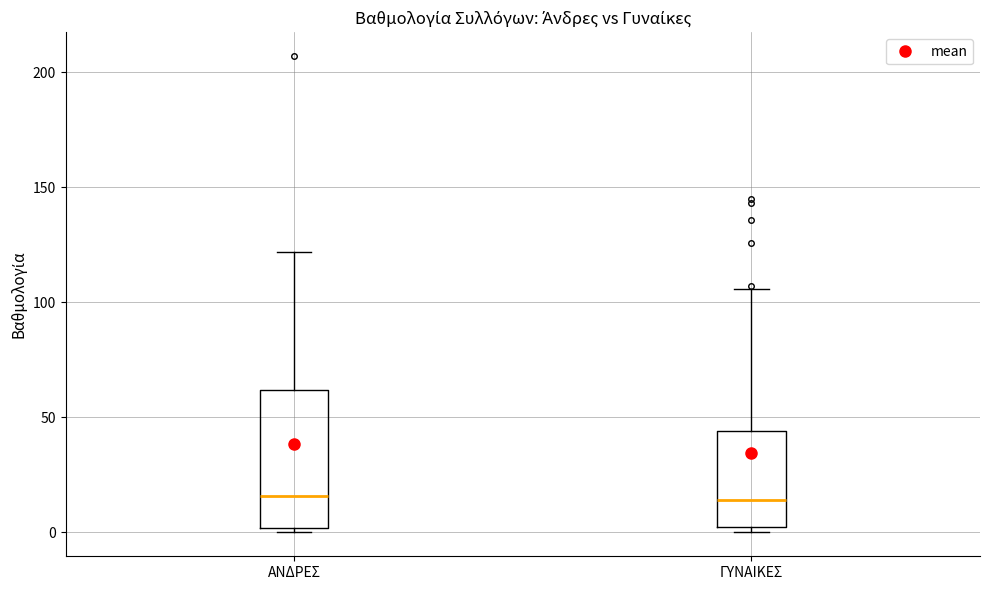

Comparing the boxes themselves (not the whiskers), which one is the tallest?

ΑΝΔΡΕΣ